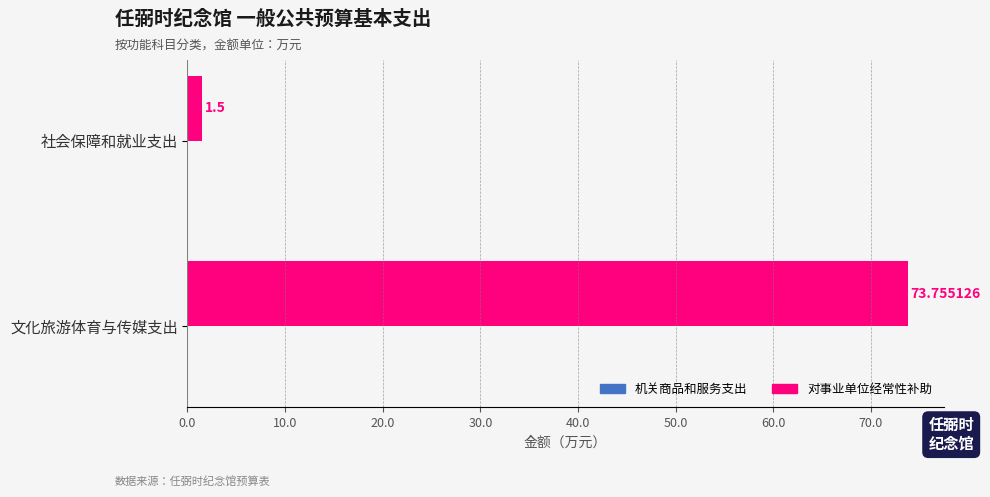

What is the difference between the values at 社会保障和就业支出 and 文化旅游体育与传媒支出?

72.3